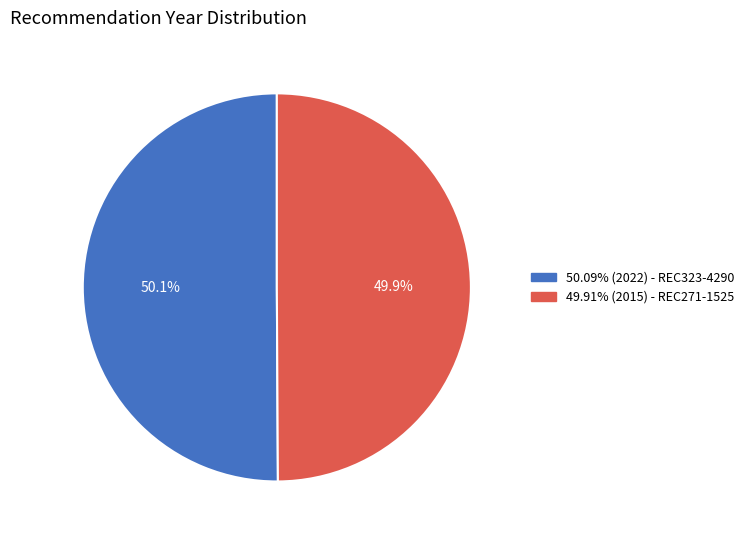

Count the number of slices in the pie.

2